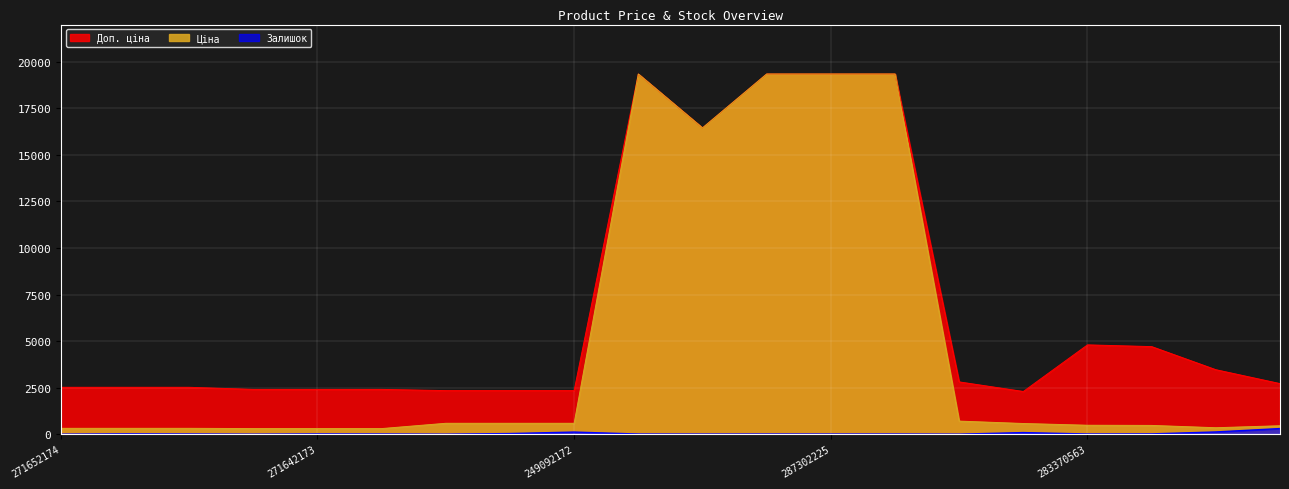

Rank the series by their average value, from highest to lowest.

Доп. ціна, Ціна, Залишок